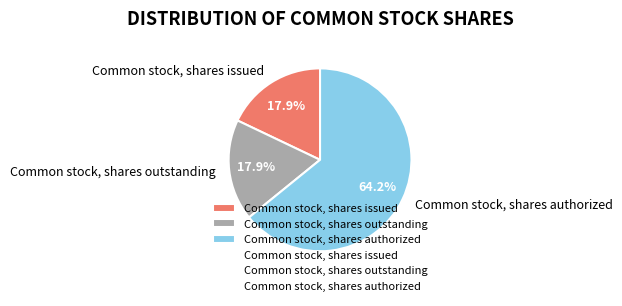

The Common stock, shares authorized slice represents 51% of the pie. True or false?

False